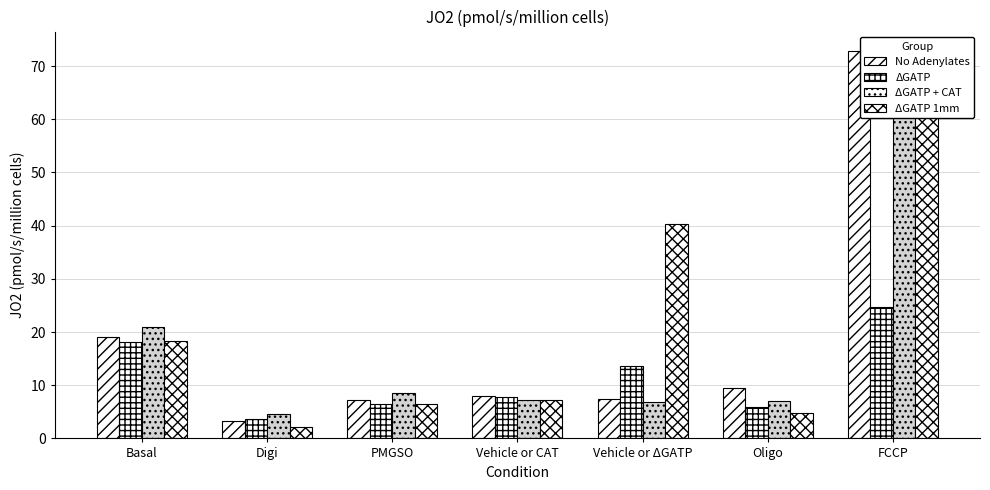

What is the difference between the maximum and minimum values in the ΔGATP 1mm series?

64.2